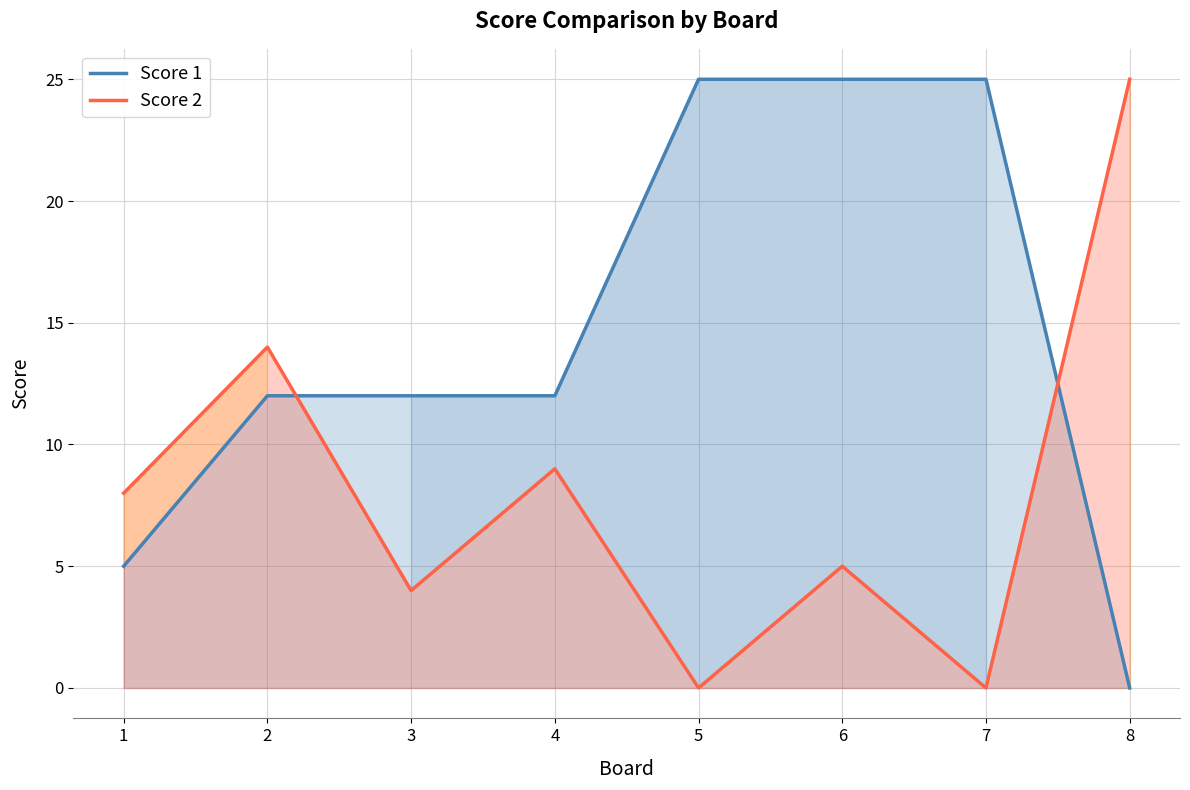

What is the sum of all Score 1 values?

116